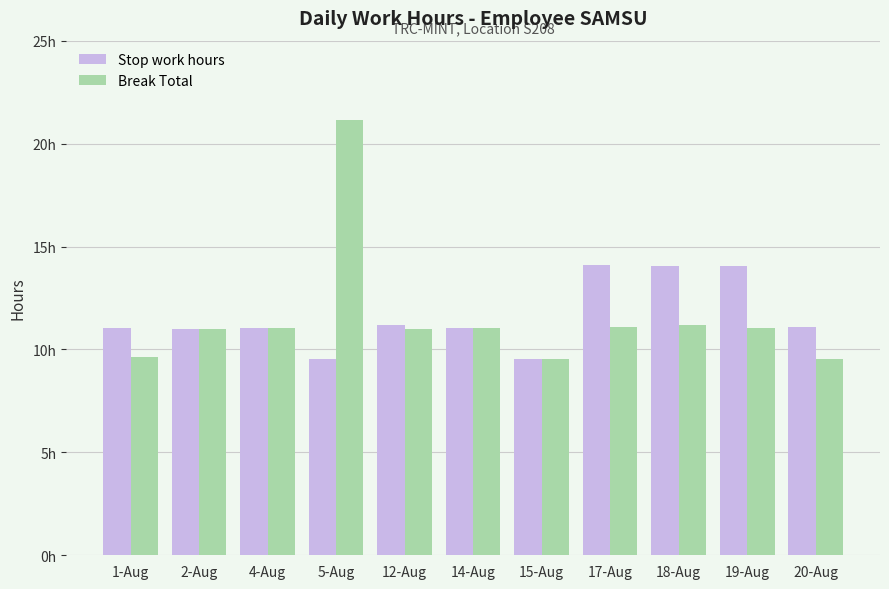

What are all the series names shown in the legend?

Stop work hours, Break Total